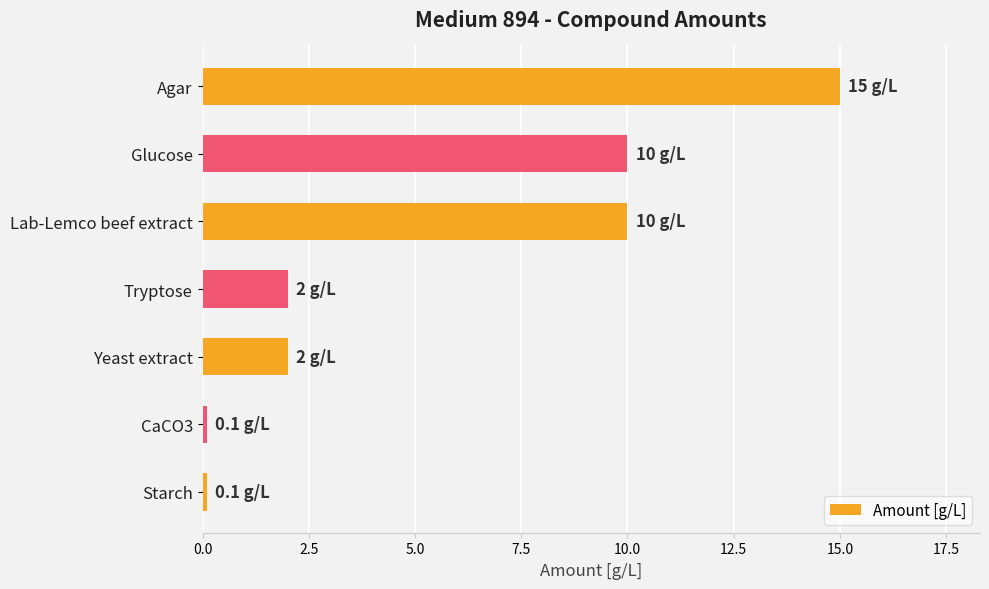

The value at Yeast extract is 0.6. True or false?

False